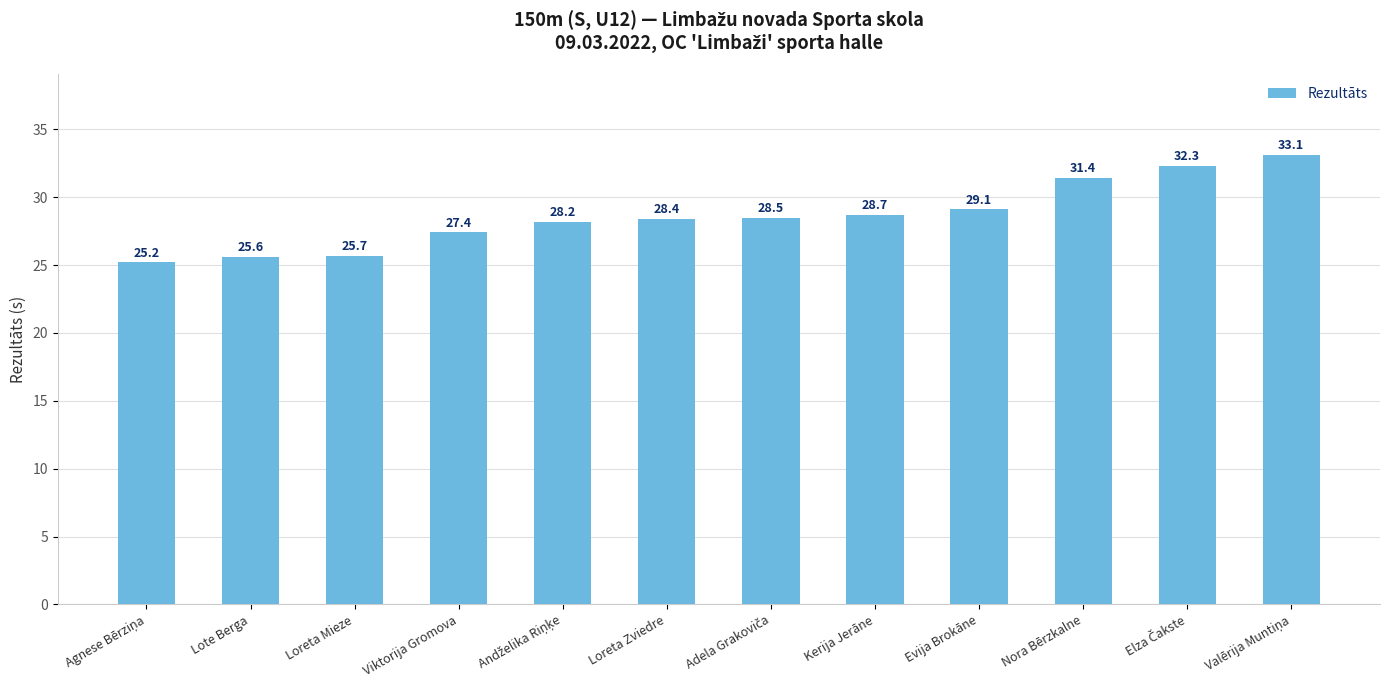

True or false: the data shows 38.7 at Loreta Mieze.

False